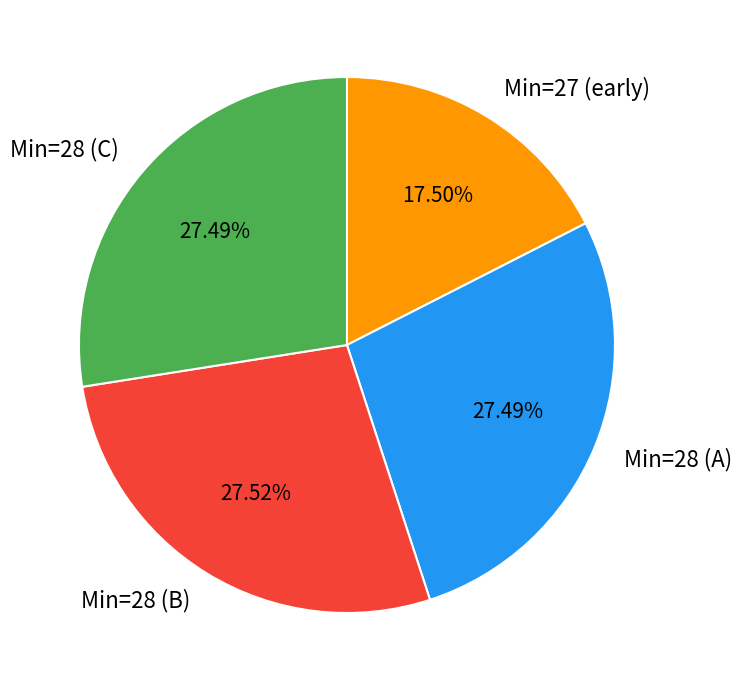

Which category has the smallest portion of the pie?

Min=27 (early)